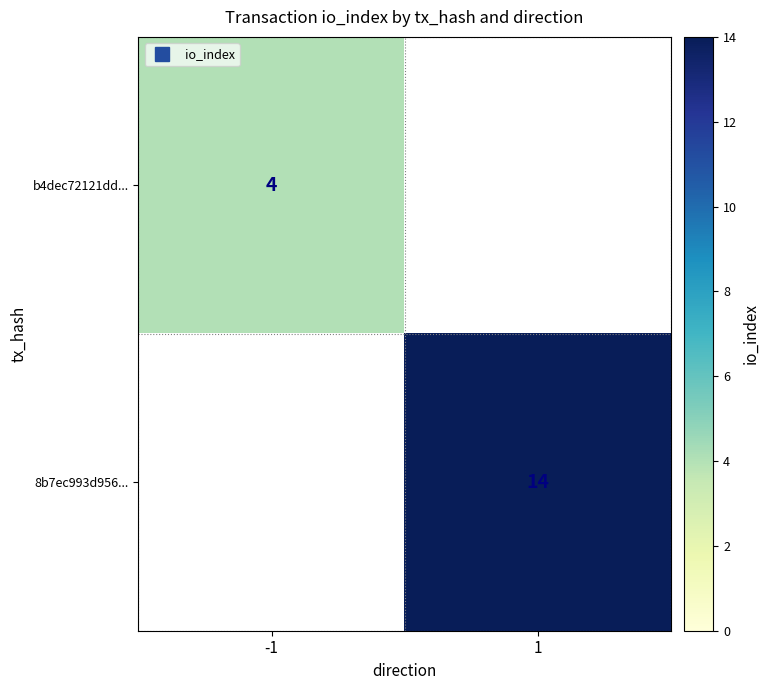

Is it true that b4dec72121dd... equals 1.6 at -1?

False